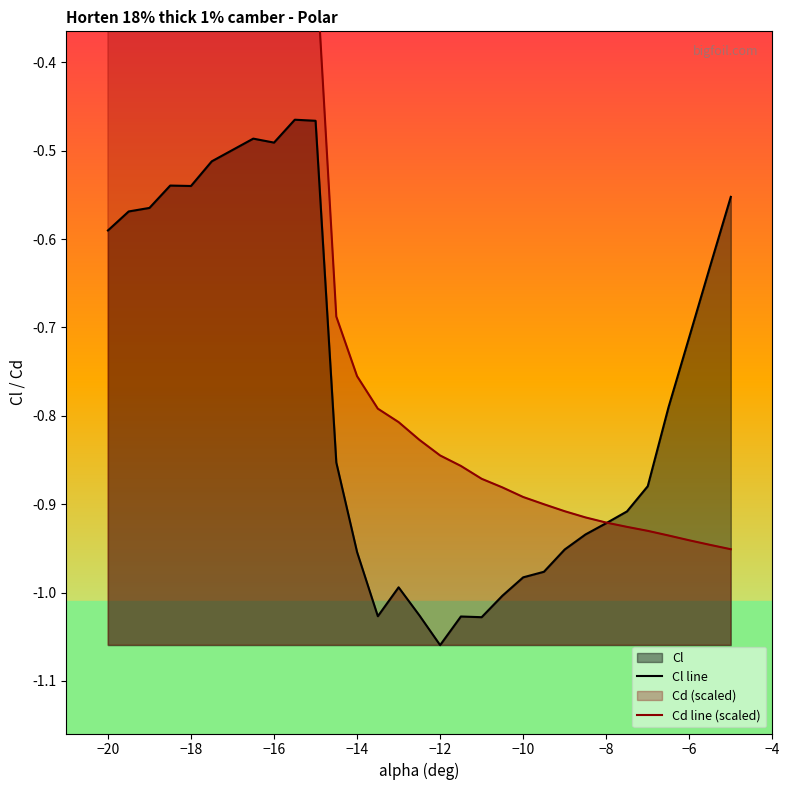

True or false: Cl line has a value of -1.1 at −6.

False